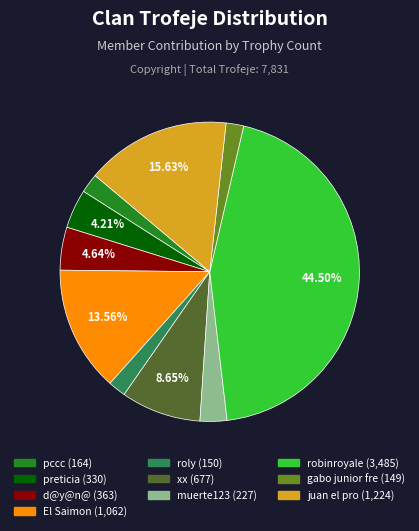

Which category has the biggest portion of the pie?

robinroyale